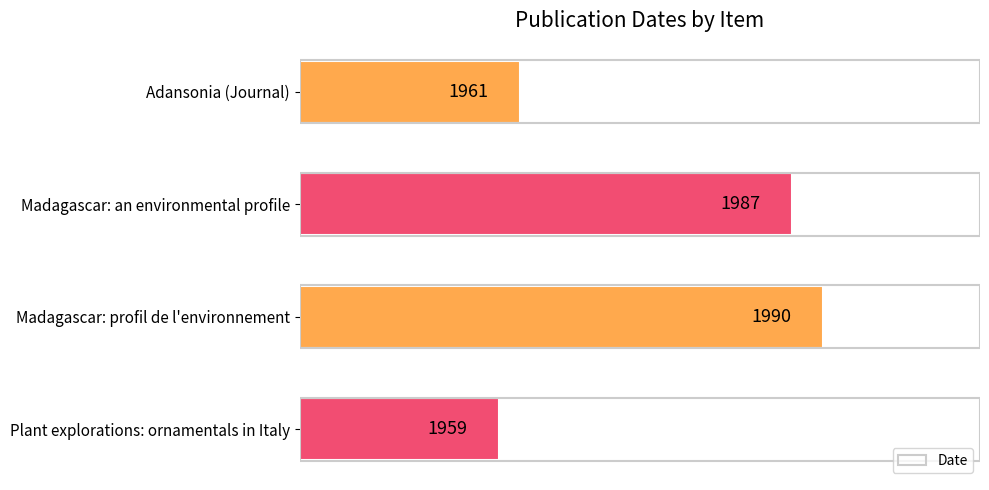

Which label corresponds to the largest value in the chart?

Madagascar: profil de l'environnement